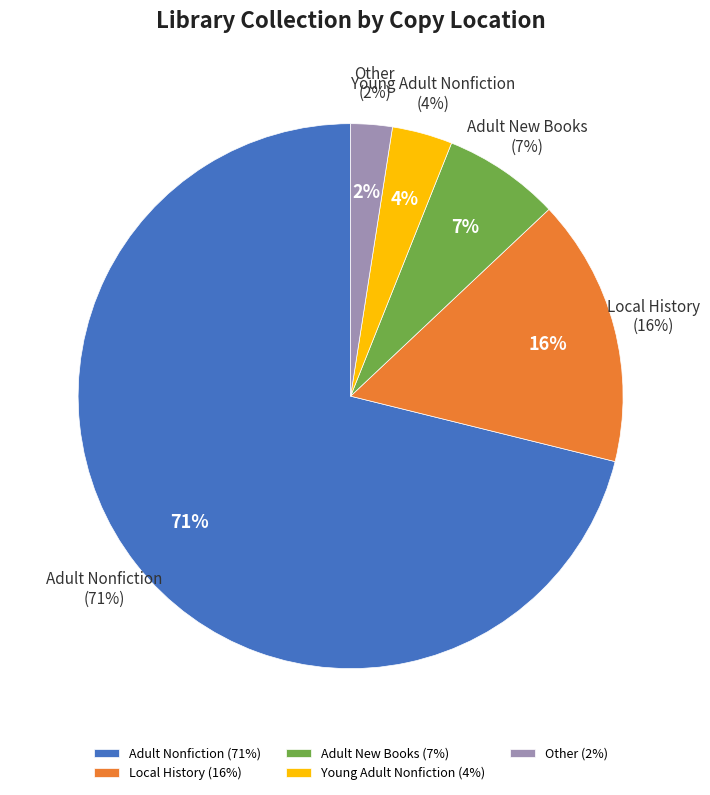

Is there any slice that represents more than half of the pie?

Yes